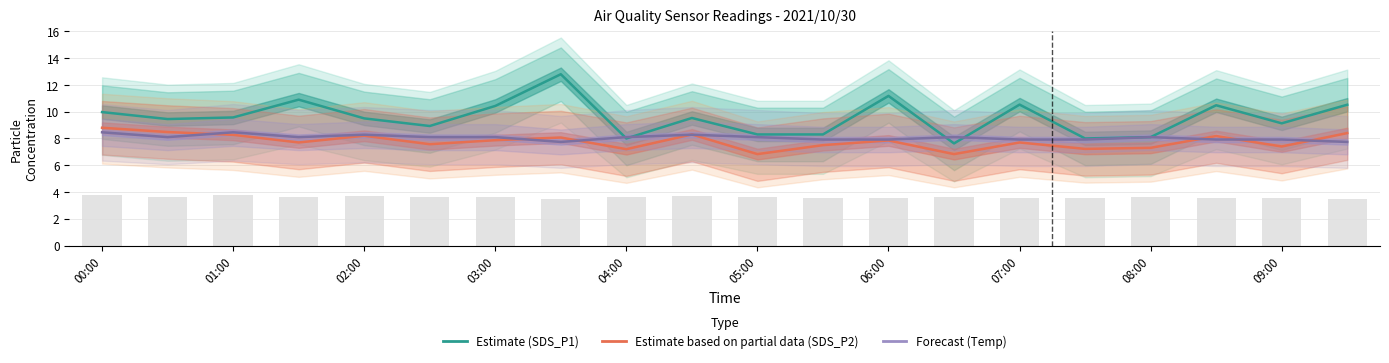

What is the greatest value displayed?

12.8